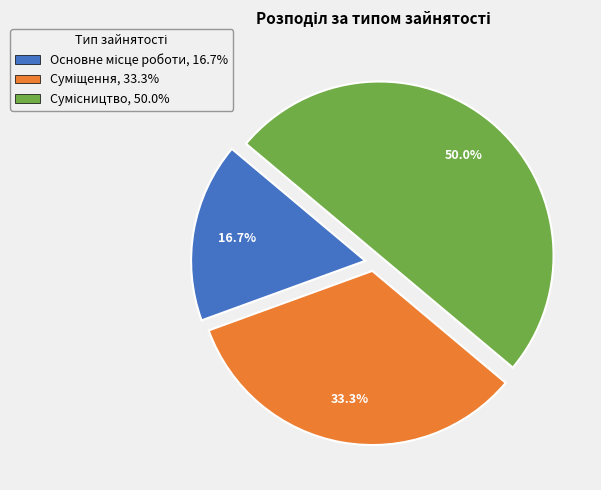

The Основне місце роботи slice represents 5% of the pie. True or false?

False